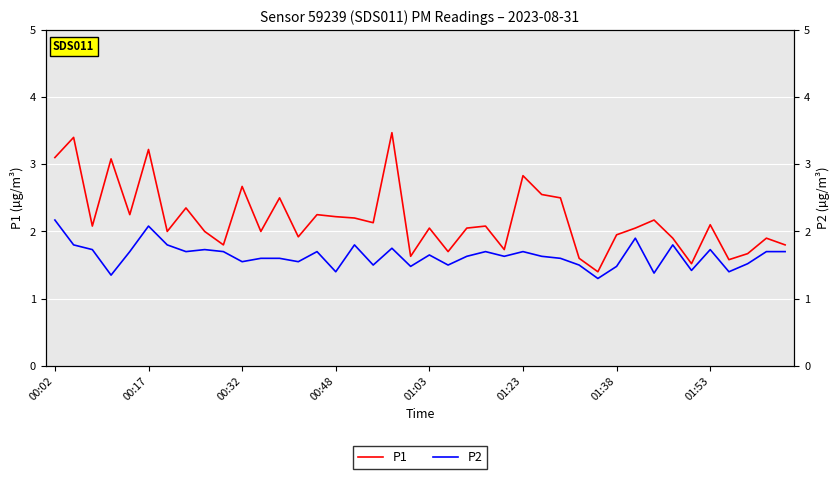

What is the sum of the P1 values at 17 and 31?

4.2